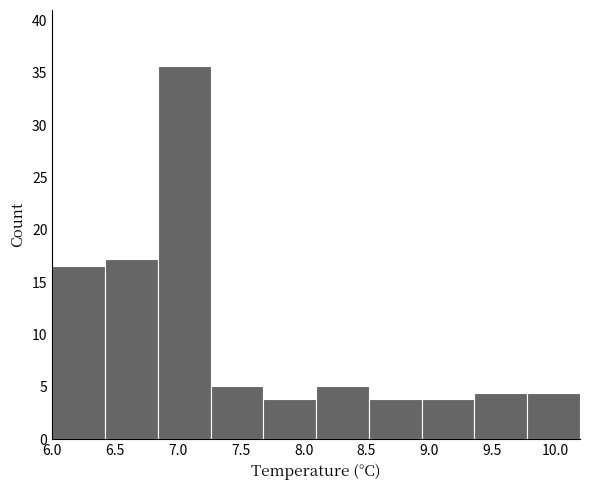

How tall is the bar that spans 7.68 to 8.10 on the x-axis? Neither the bar edges nor the heights are printed on the chart, so give them approximately, as read against the axes.

4.0